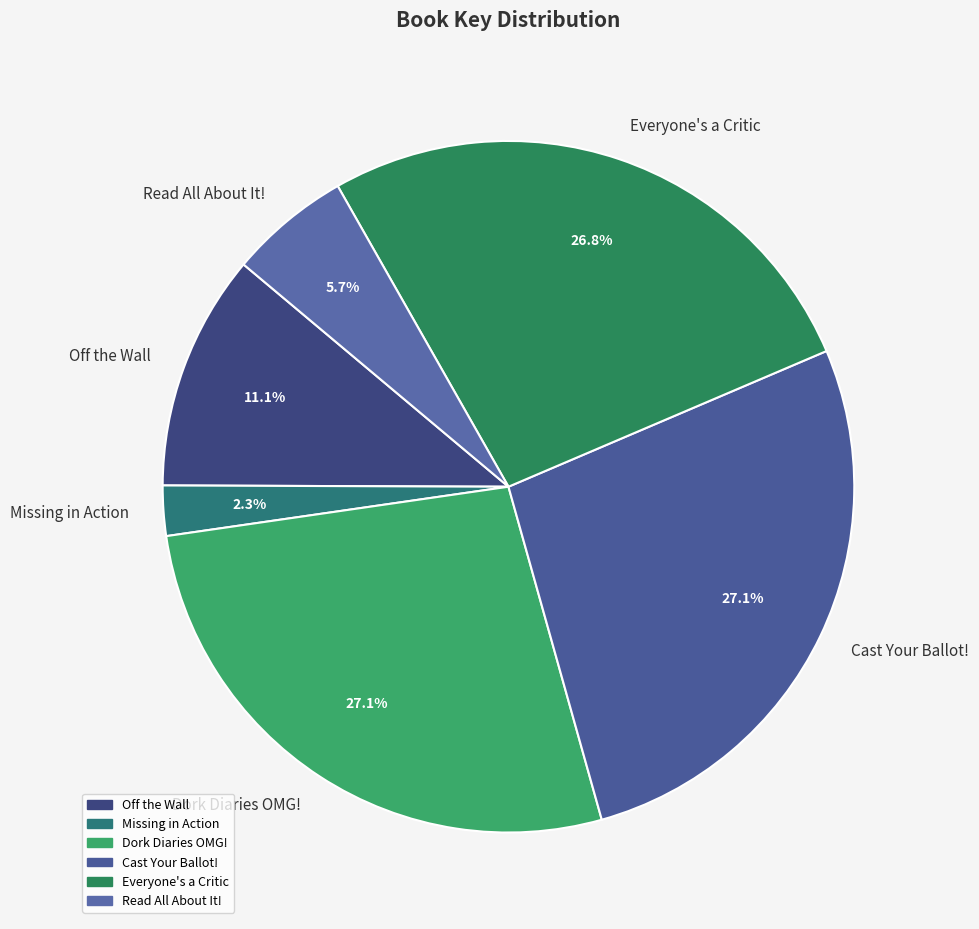

What percentage is the Dork Diaries OMG! slice, to the nearest percent?

27%